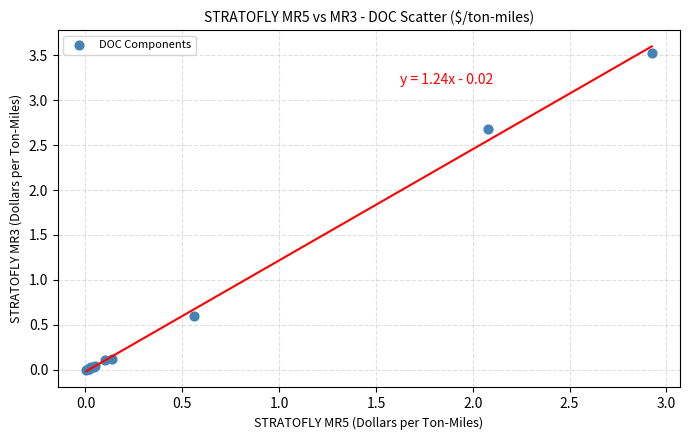

What Y value in the scatter plot is closest to 1?

0.6